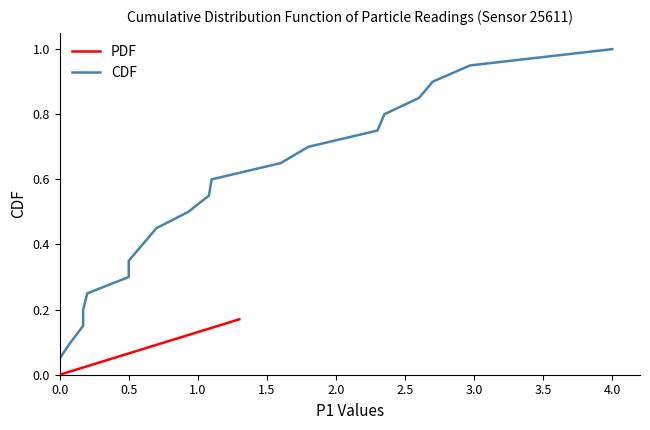

True or false: PDF and CDF intersect in this chart.

False